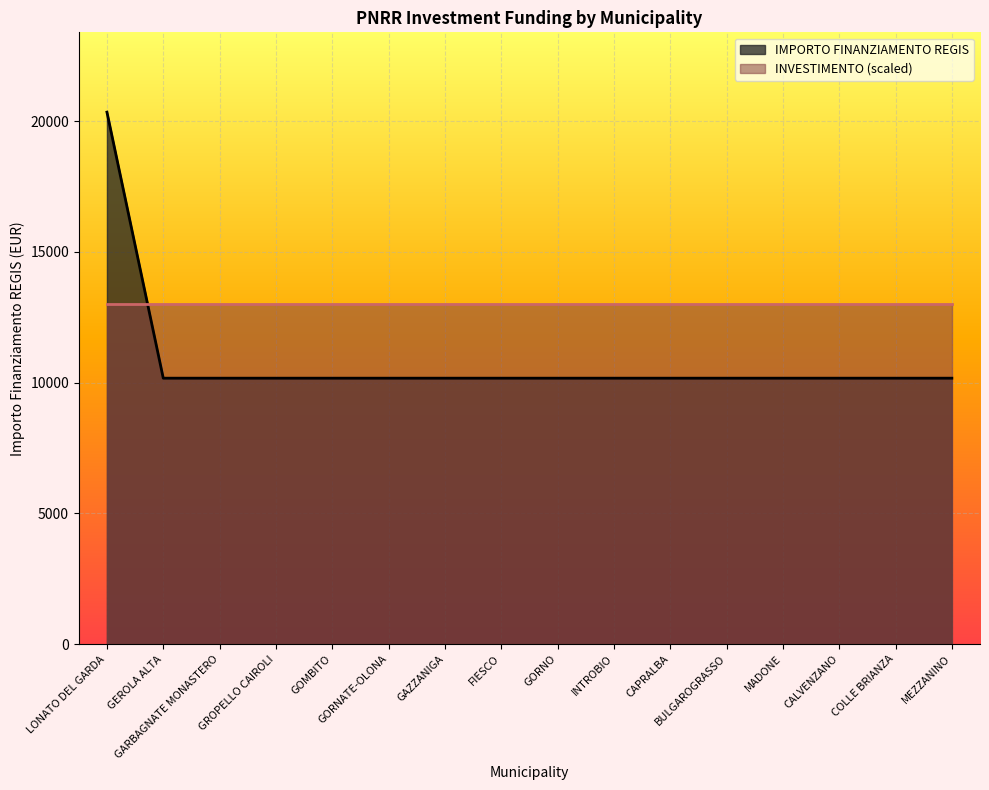

Between GOMBITO and MEZZANINO, which is larger?

GOMBITO